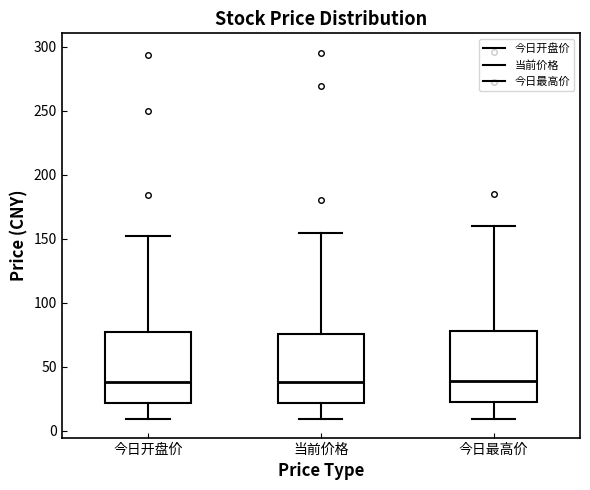

Reading left to right, transcribe this box plot: for each box, give where its median line is, the range the box spans, and where its two whiskers end, as read against the y-axis. The values are not printed on the chart, so give them approximately, as read against the axis.

今日开盘价: median 40, box 20 to 75, whiskers 10 to 150
当前价格: median 40, box 20 to 75, whiskers 10 to 155
今日最高价: median 40, box 20 to 80, whiskers 10 to 160